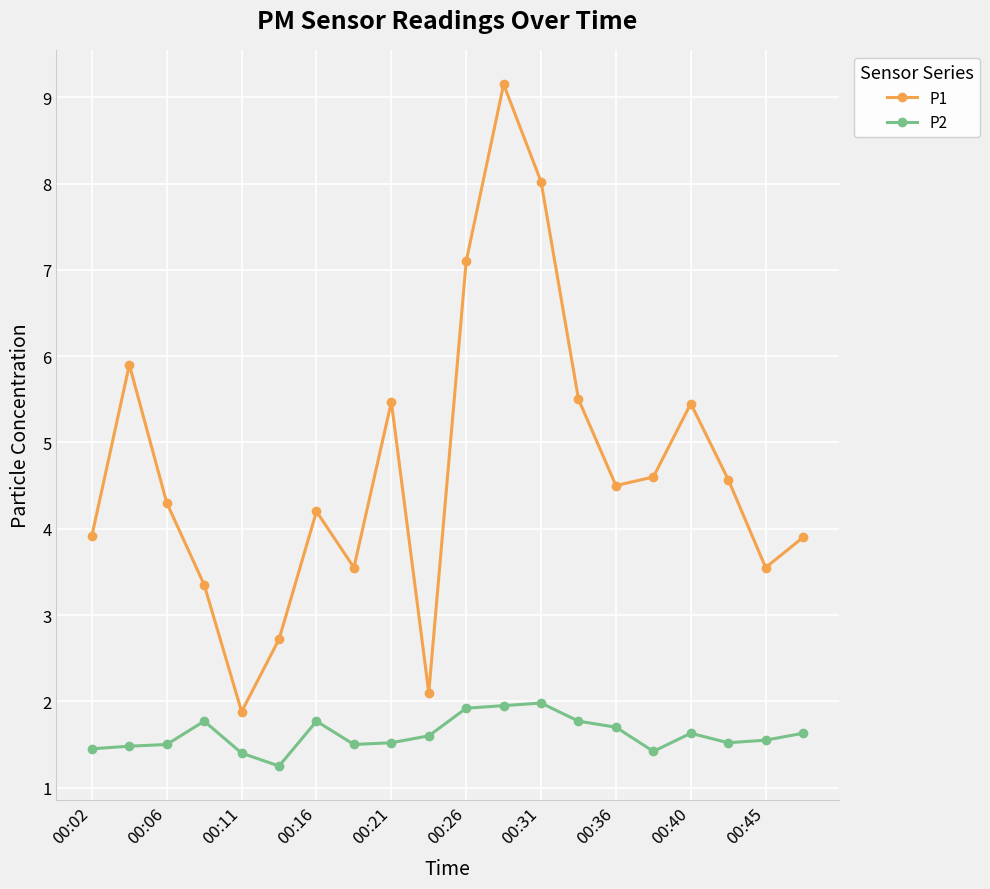

What is the highest value of the P2 series?

2.0